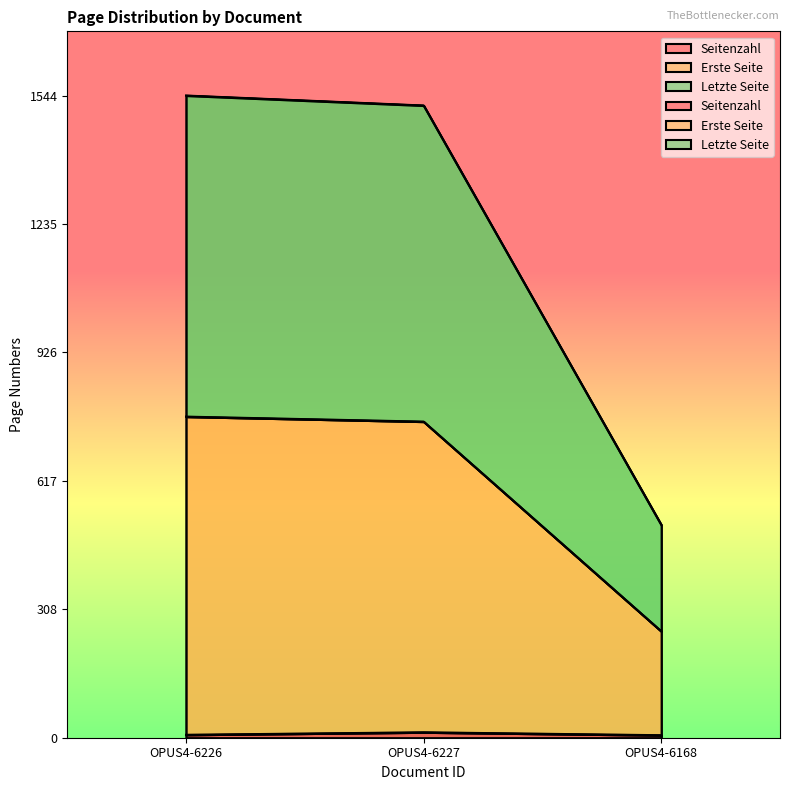

What position from the right is OPUS4-6226?

3